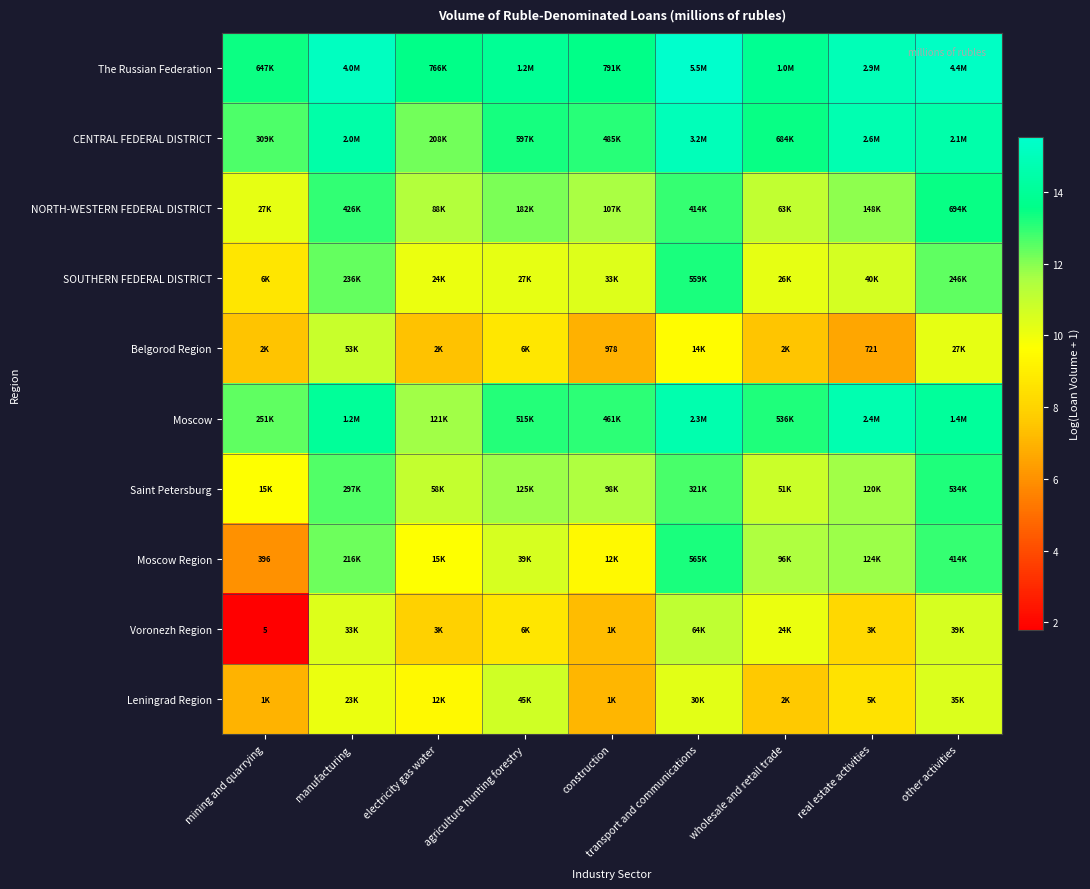

What is the difference between the highest and lowest values at construction?

6.7